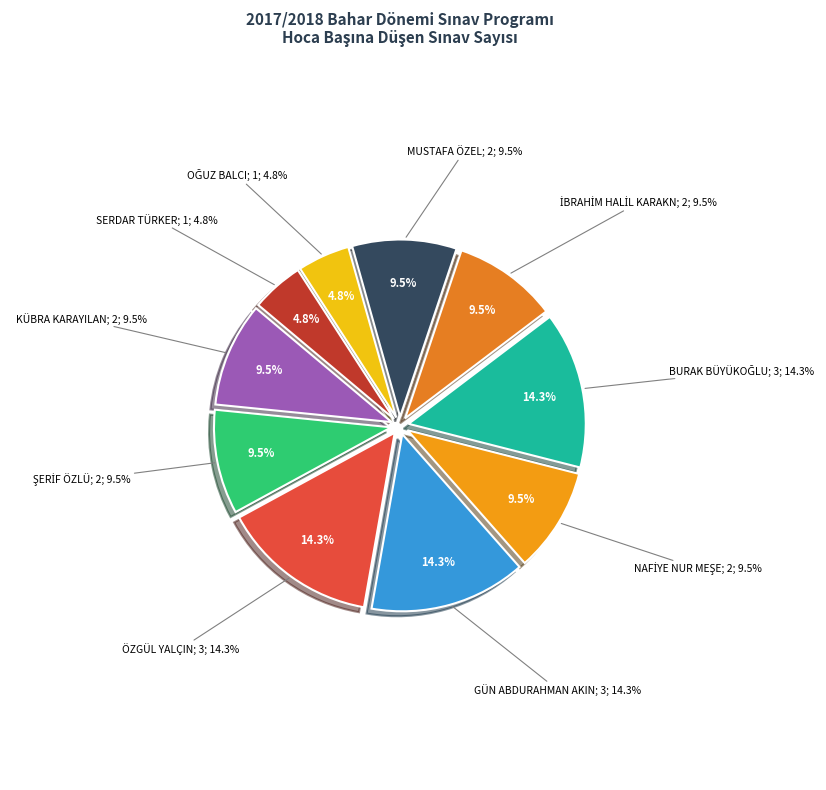

Which category has the smallest portion of the pie?

OĞUZ BALCI